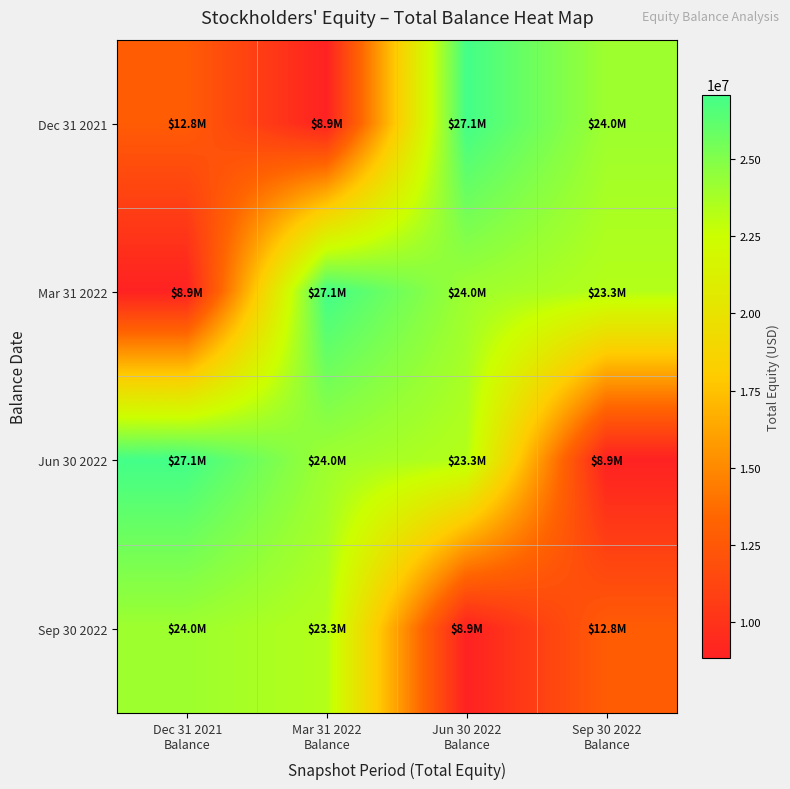

Reading left to right, what are all the values shown in this chart?

Dec 31 2021: Dec 31 2021
Balance=12774860	Mar 31 2022
Balance=8851323	Jun 30 2022
Balance=27069393	Sep 30 2022
Balance=24048934
Mar 31 2022: Dec 31 2021
Balance=8851323	Mar 31 2022
Balance=27069393	Jun 30 2022
Balance=24048934	Sep 30 2022
Balance=23309372
Jun 30 2022: Dec 31 2021
Balance=27069393	Mar 31 2022
Balance=24048934	Jun 30 2022
Balance=23309372	Sep 30 2022
Balance=8851323
Sep 30 2022: Dec 31 2021
Balance=24048934	Mar 31 2022
Balance=23309372	Jun 30 2022
Balance=8851323	Sep 30 2022
Balance=12774860